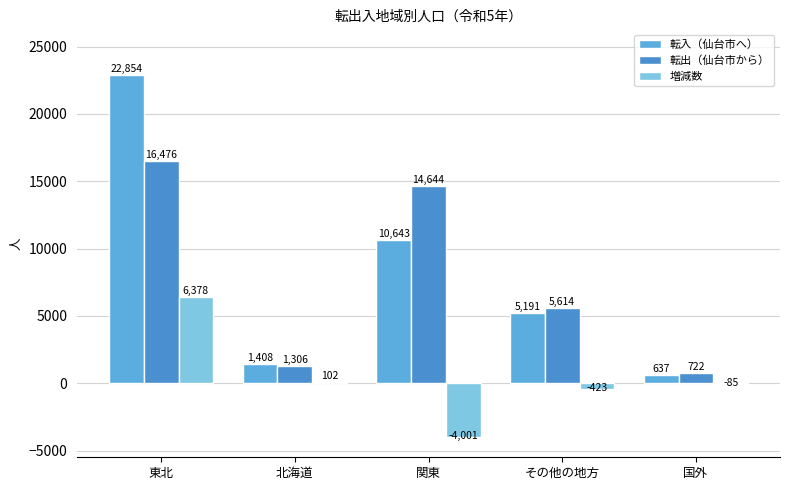

Which series has the widest spread of values?

転入（仙台市へ）